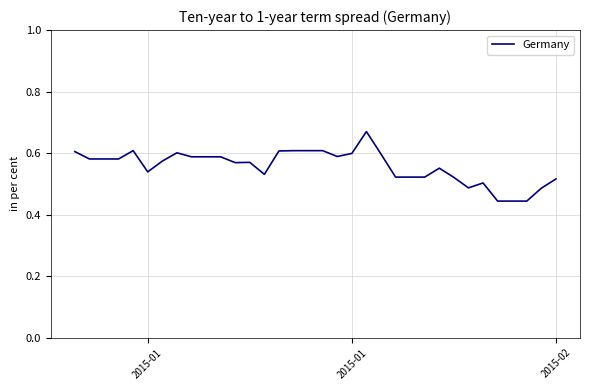

How many points are lower than both their immediate neighbors (excluding endpoints)?

5